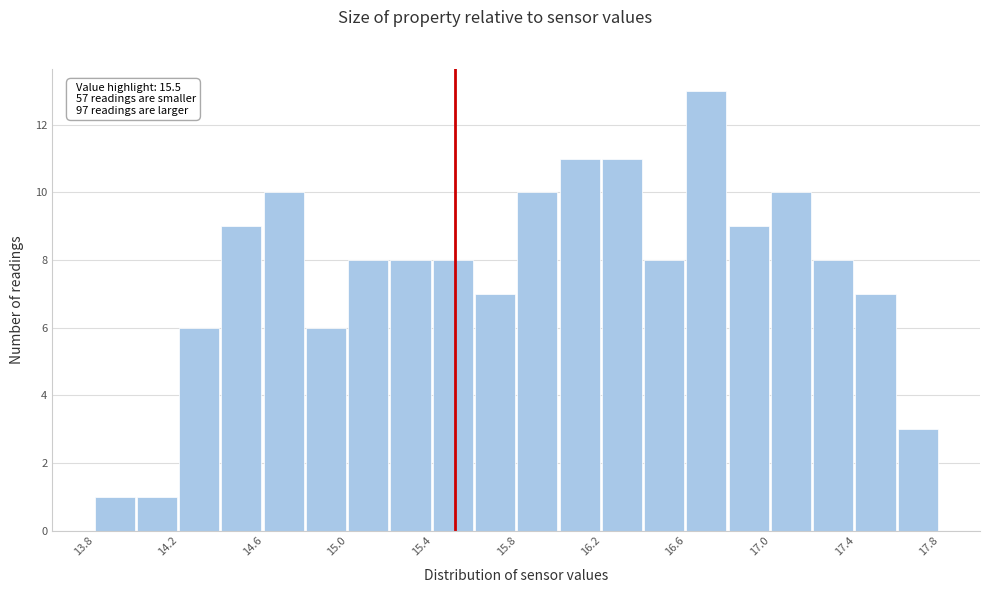

Over which range of the x-axis is the bar tallest?

16.60 to 16.80